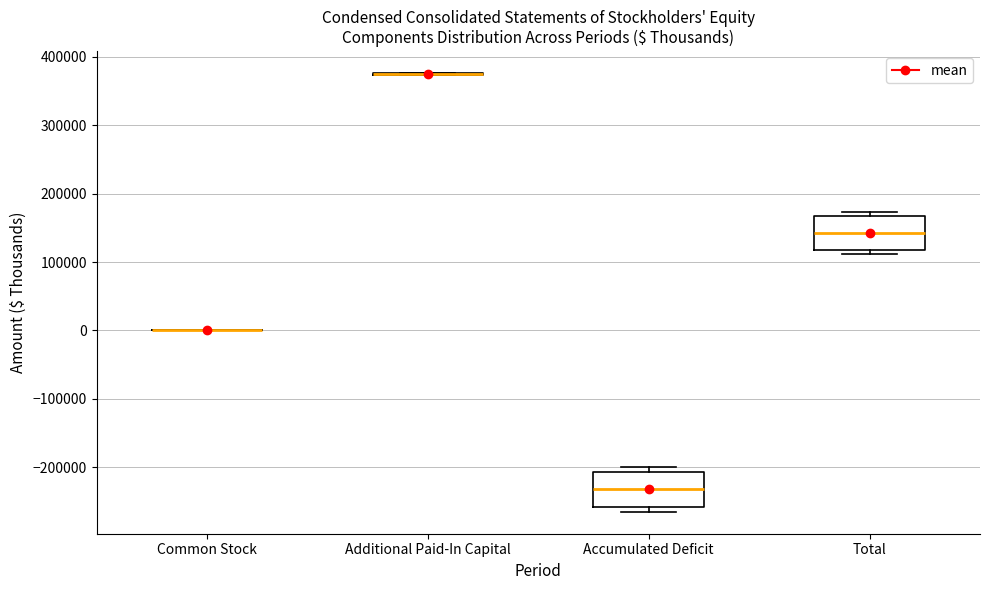

Reading left to right, transcribe this box plot: for each box, give where its median line is, the range the box spans, and where its two whiskers end, as read against the y-axis. The values are not printed on the chart, so give them approximately, as read against the axis.

Common Stock: box collapsed to a line at 0, whiskers 0 to 0
Additional Paid-In Capital: box collapsed to a line at 370000, whiskers 370000 to 380000
Accumulated Deficit: median -230000, box -260000 to -210000, whiskers -270000 to -200000
Total: median 140000, box 120000 to 170000, whiskers 110000 to 170000 (just above the box's upper edge)